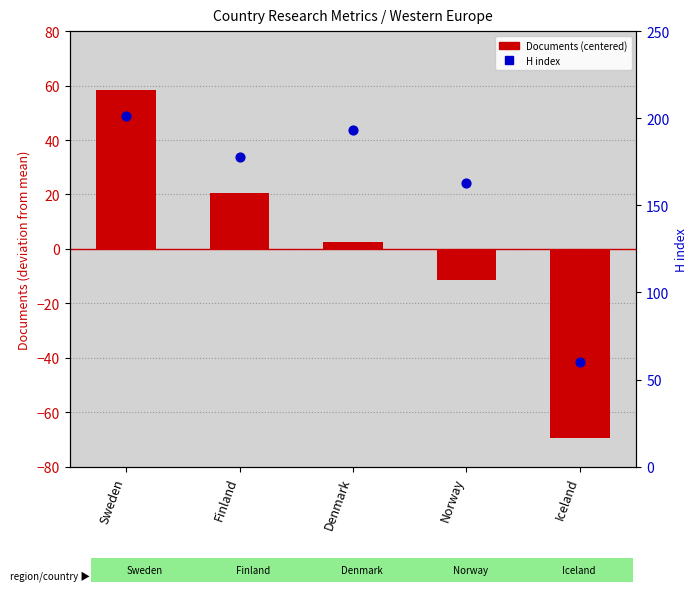

Which series contains the highest Y value?

H index